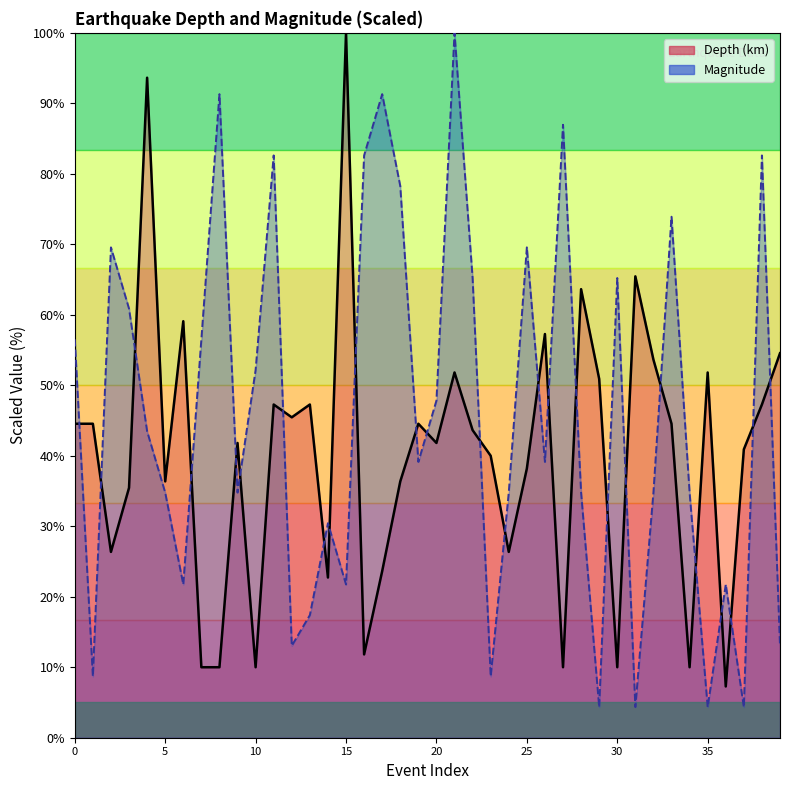

How many data points in Depth (km) are above 43?

20